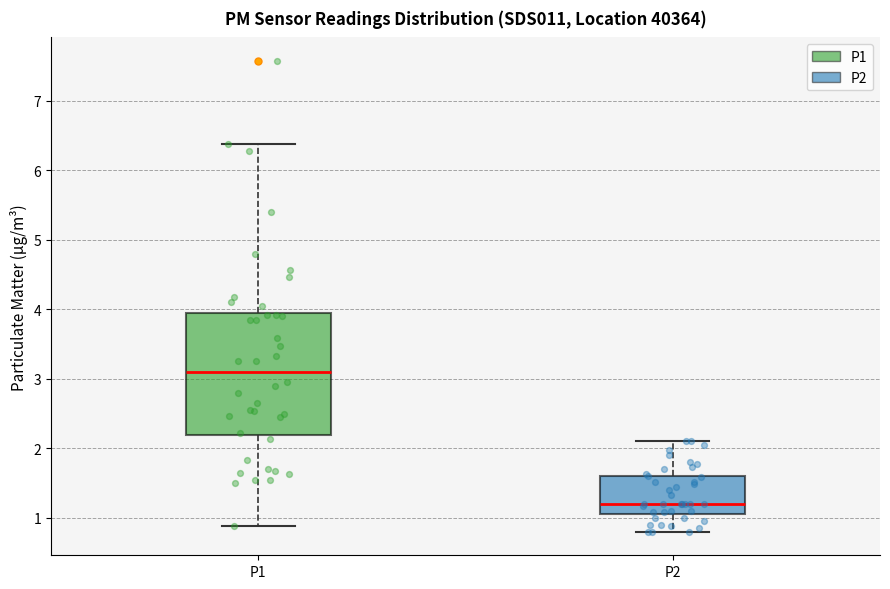

Reading left to right, read every box against the y-axis: the position of its median line, the range the box covers, and the ends of its whiskers. The values are not printed on the chart, so give them approximately, as read against the axis.

P1: median 3.1, box 2.2 to 4.0, whiskers 0.9 to 6.4
P2: median 1.2, box 1.1 to 1.6, whiskers 0.8 to 2.1